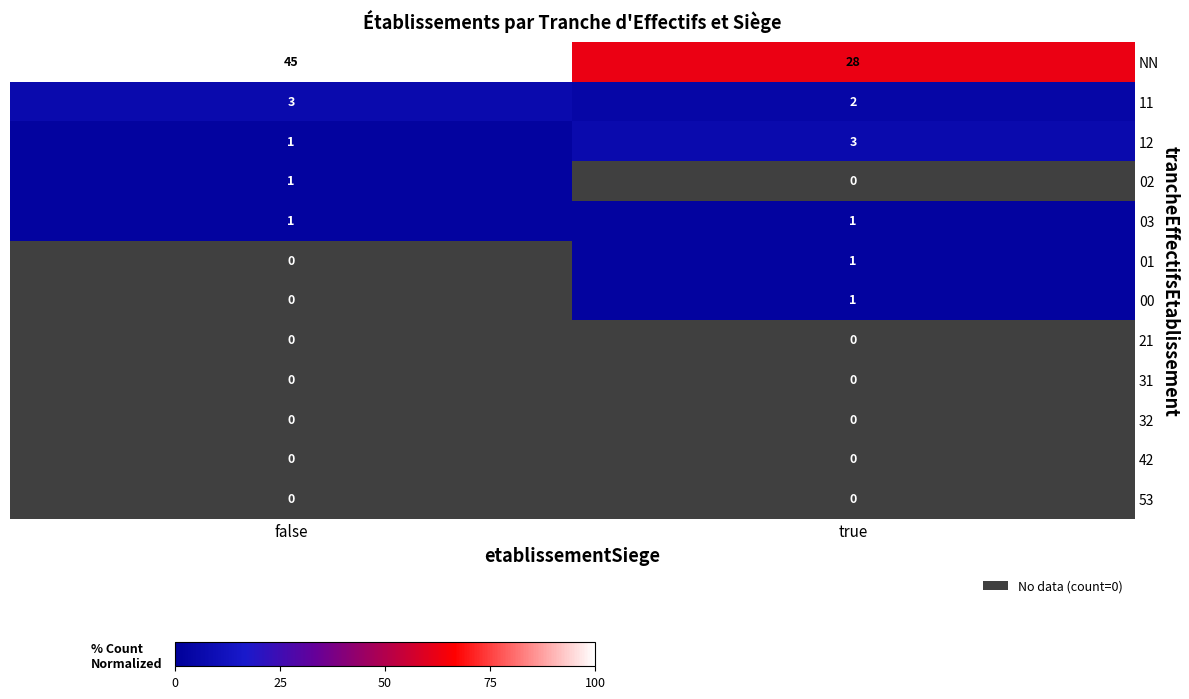

Rank the categories by 11 value from lowest to highest.

true, false